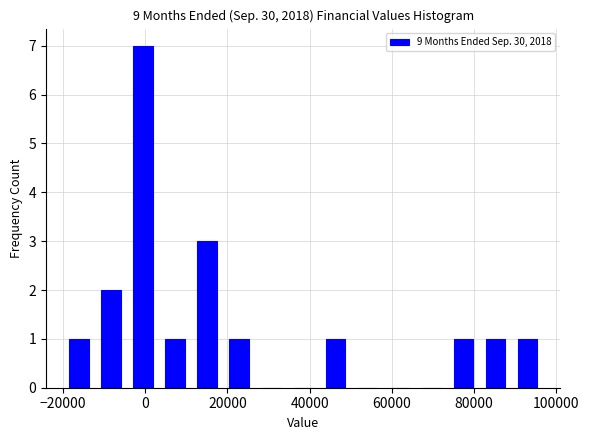

Around what value on the x-axis is the tallest bar? Give the approximate position of its centre, as read against the axis.

0